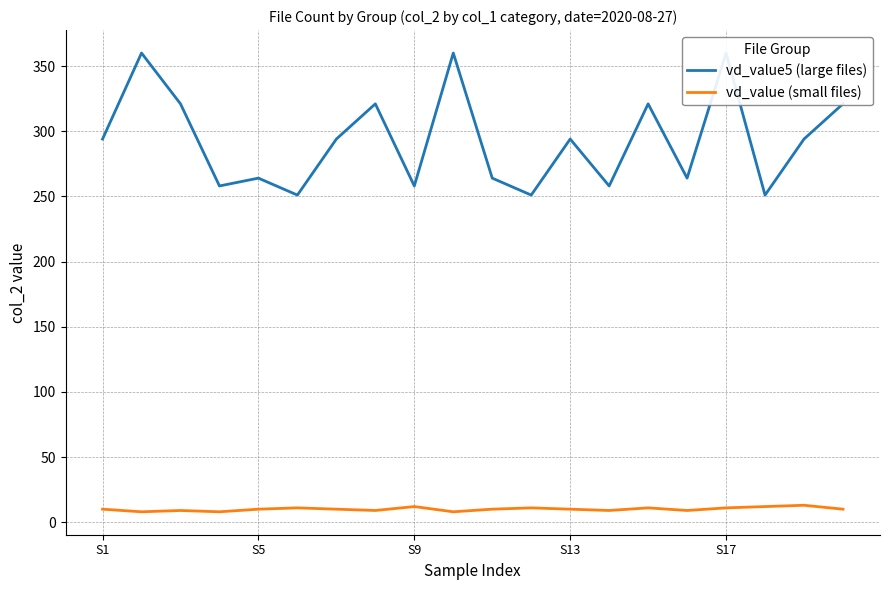

How many distinct data groups are displayed?

2